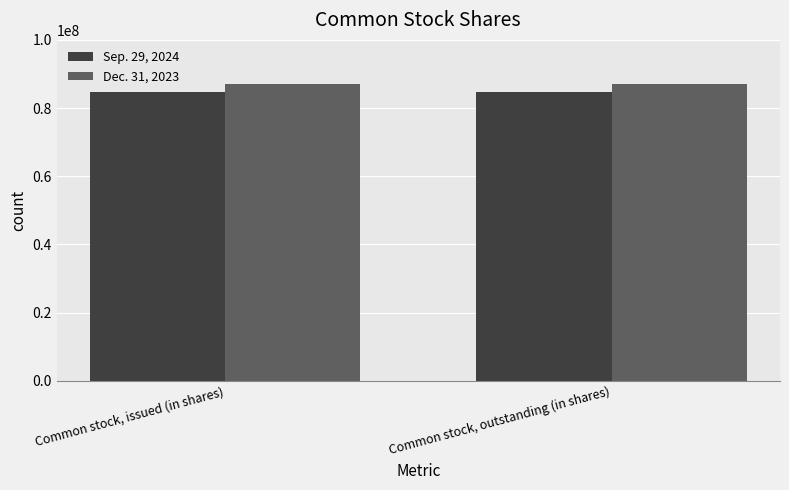

What is the minimum value for Dec. 31, 2023?

86968536